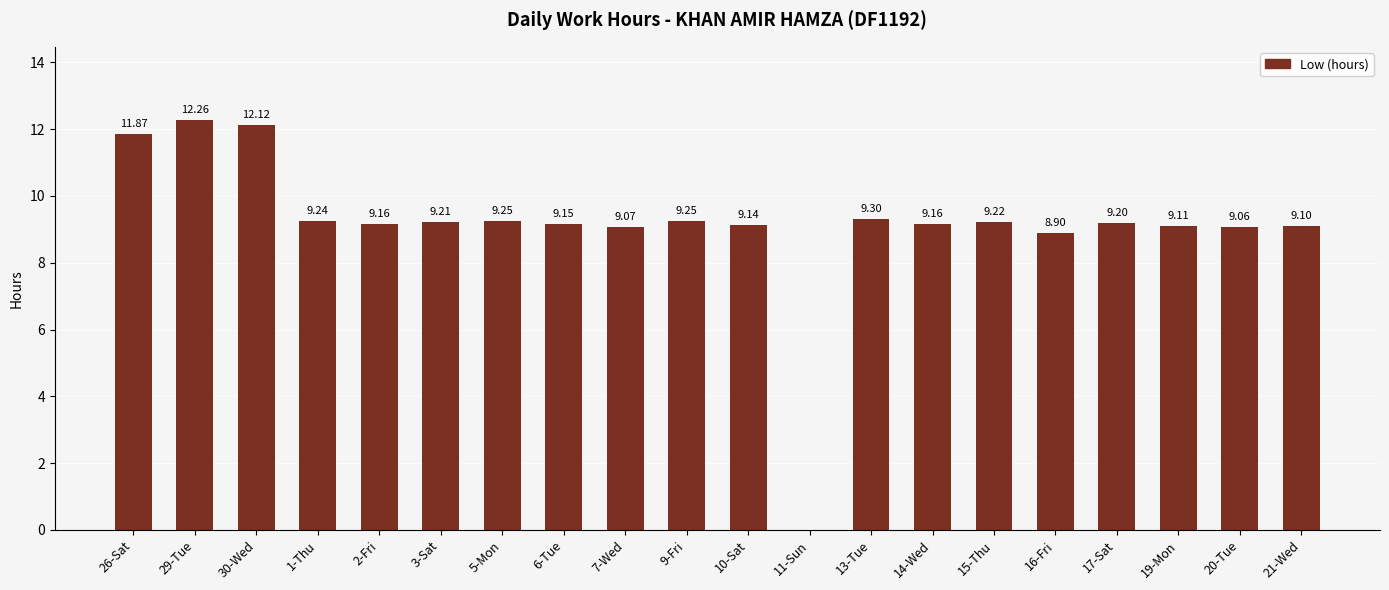

At which label is the value closest to 6?

16-Fri